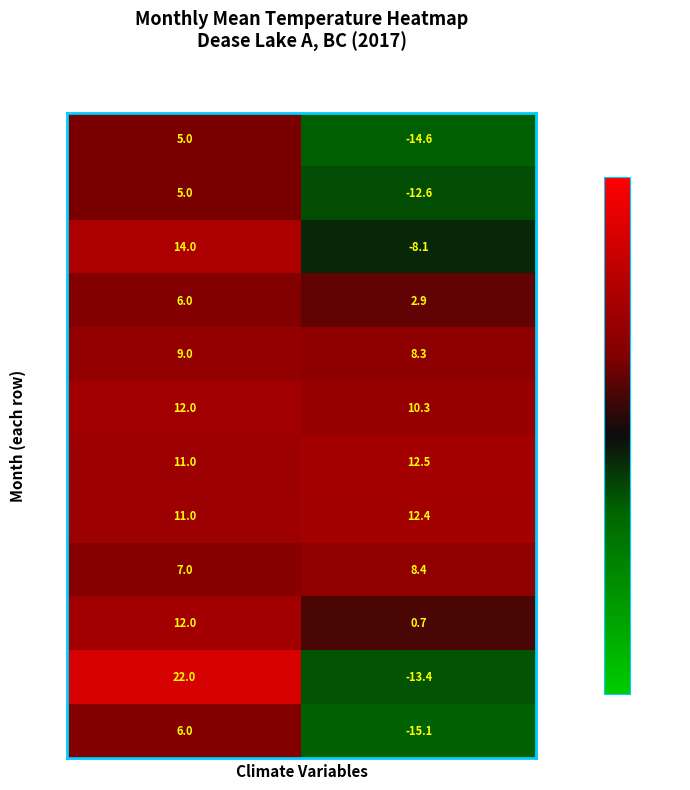

Which series changed the most between DwTm
(days) and Tm
(°C)?

Nov